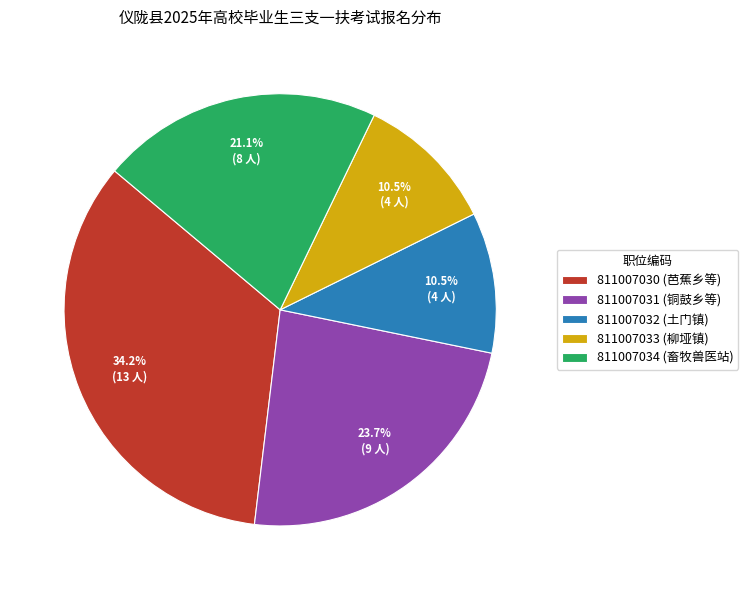

Combined, what portion of the pie is 811007030 (芭蕉乡等) and 811007034 (畜牧兽医站)?

55.3%